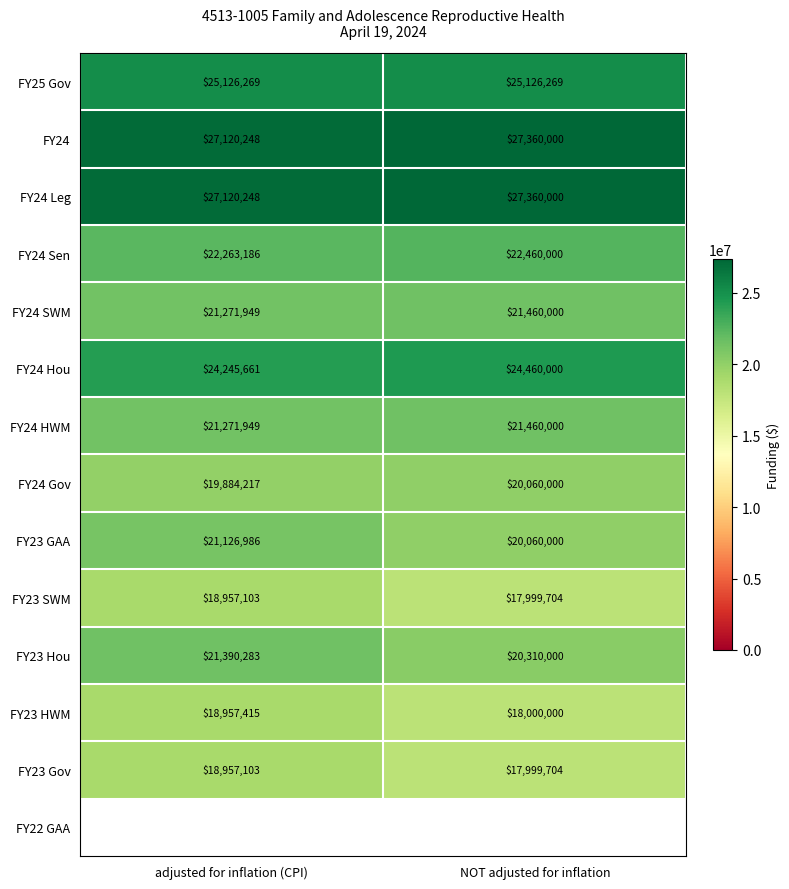

Read the FY24 SWM value at adjusted for inflation (CPI), to the nearest 50.

21271950